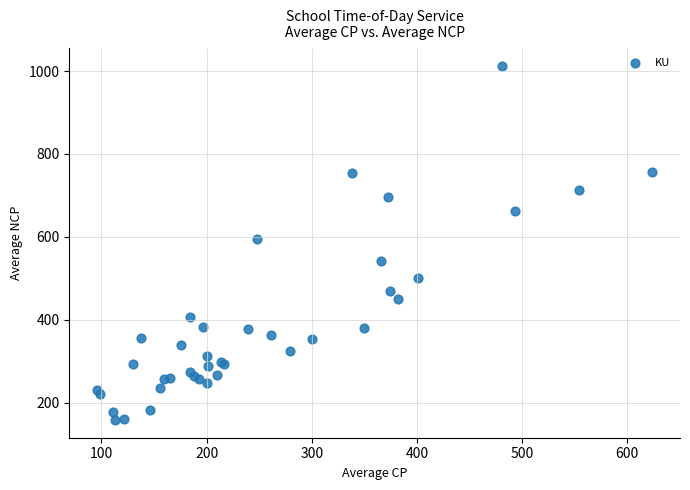

What Y value in the scatter plot is closest to 585?

595.0